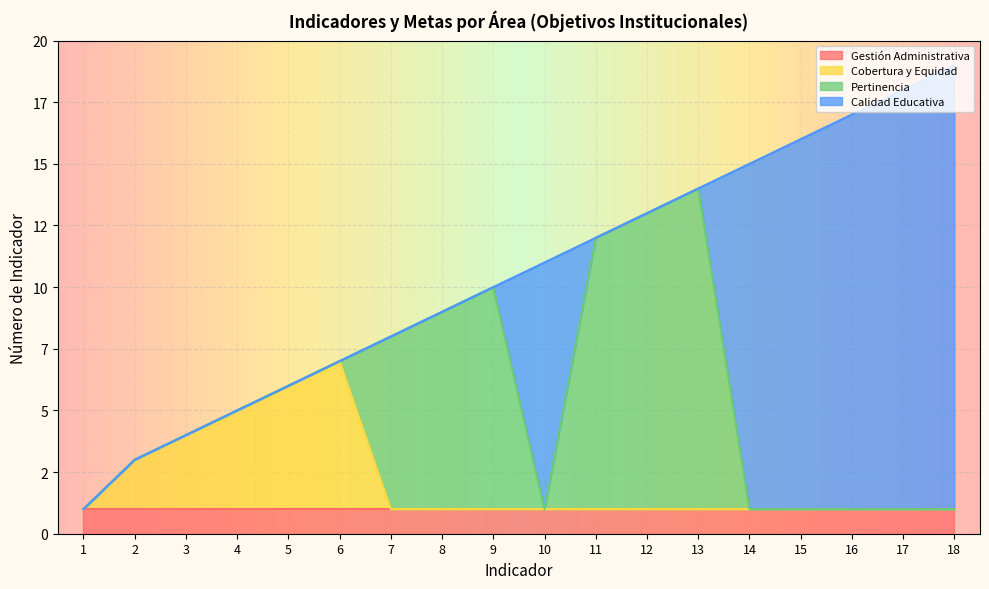

How many lines are shown in the chart?

4